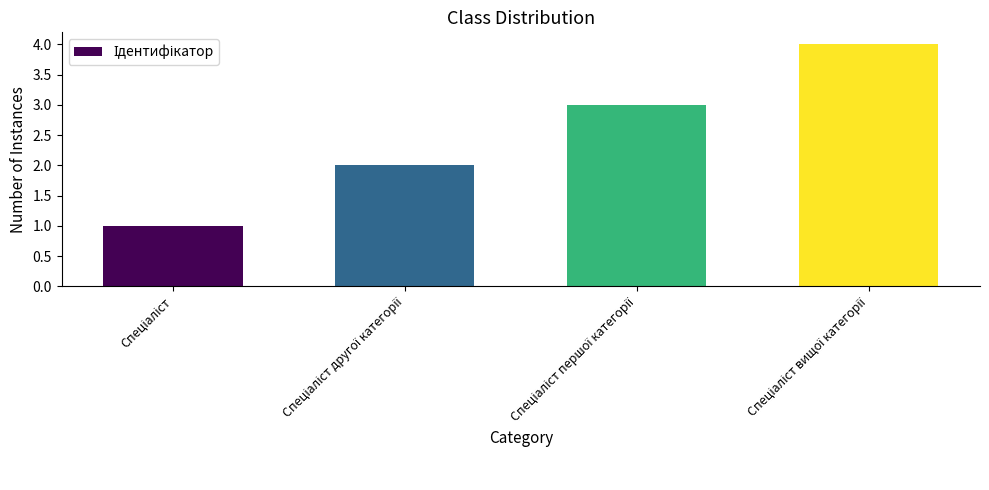

What is the sum of all values?

10